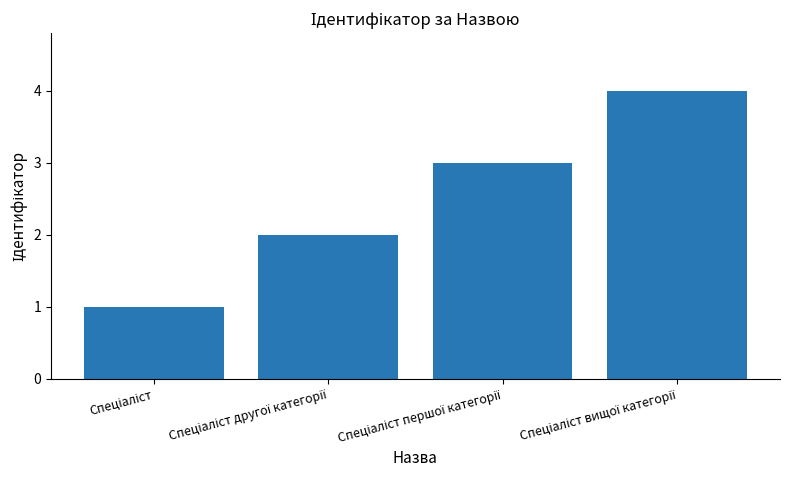

What is the sum of all values?

10